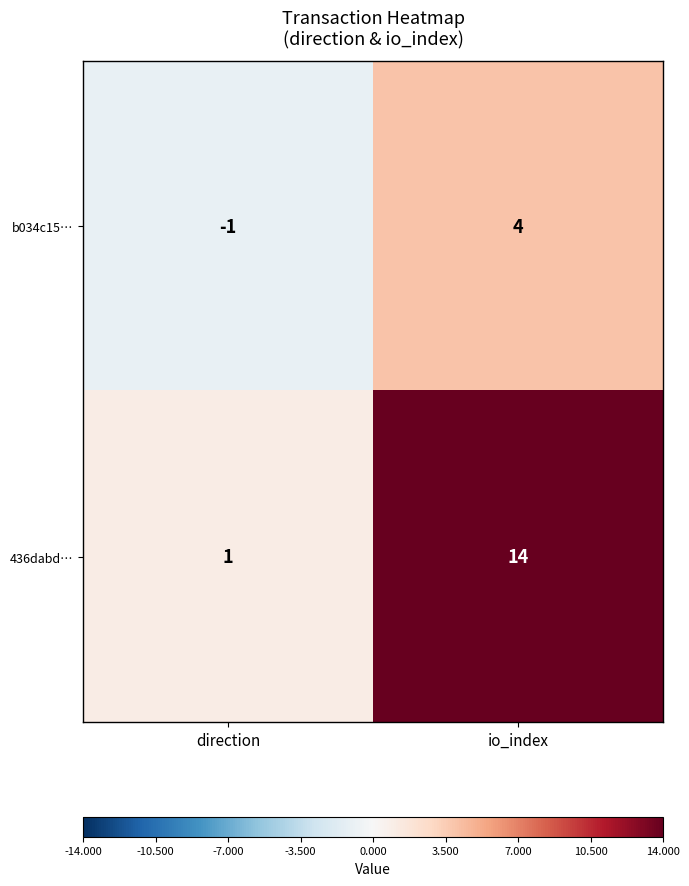

Which label corresponds to the largest value in the chart?

io_index